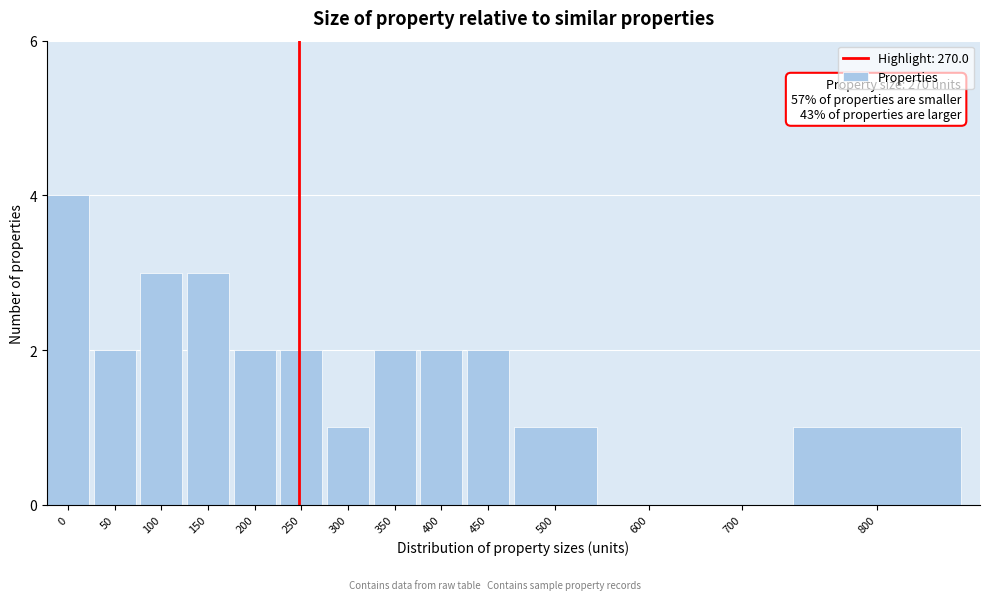

Reading left to right, what are all the values shown in this chart?

0=4	50=2	100=3	150=3	200=2	250=2	300=1	350=2	400=2	450=2	500=1	600=0	700=0	800=1